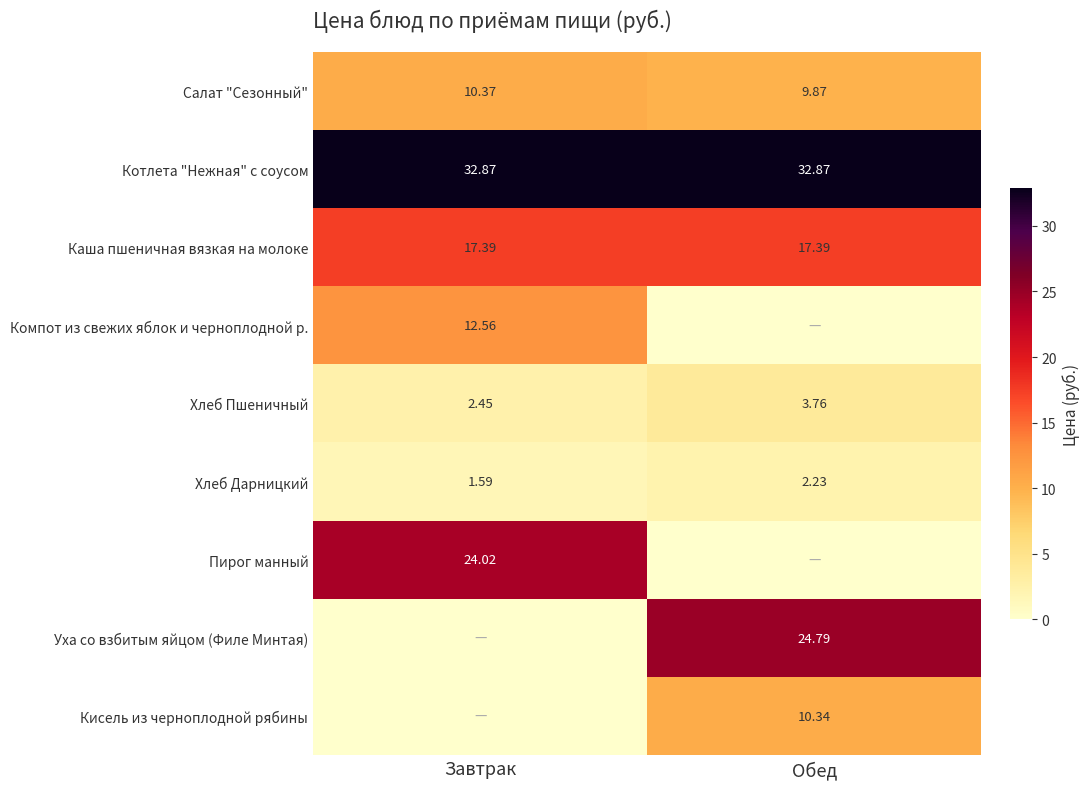

At which category is the sum across all series the highest?

Завтрак